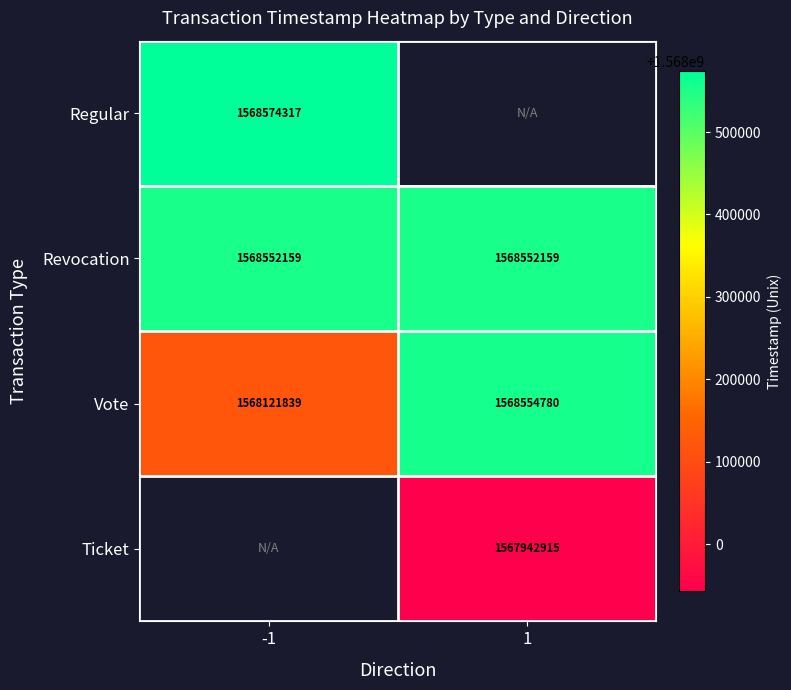

Is the value of Vote at 1 greater than the value of Ticket at 1?

Yes